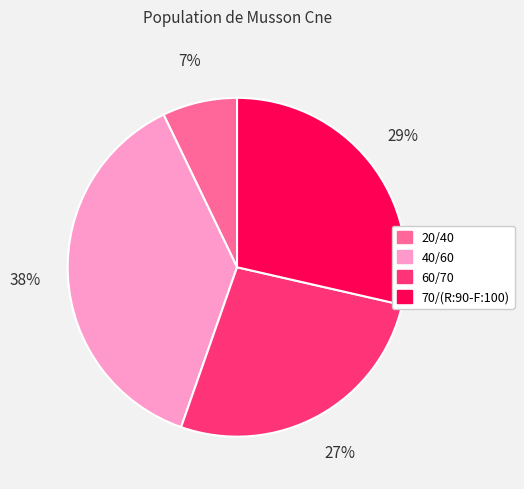

Which category has the biggest portion of the pie?

40/60